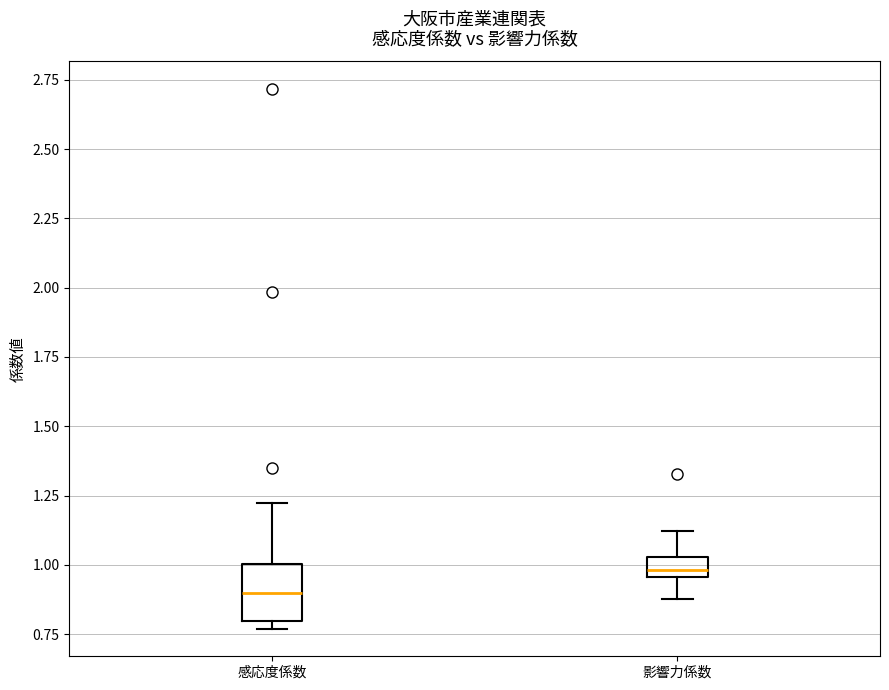

Where does the lower whisker of the box for 影響力係数 end on the y-axis? The values are not printed on the chart, so give them approximately, as read against the axis.

0.90